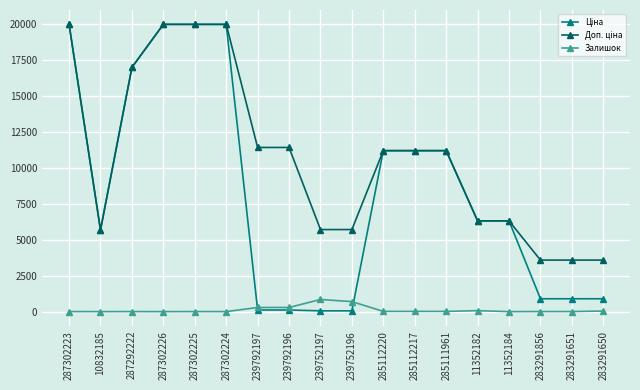

Count the number of categories in the chart.

18